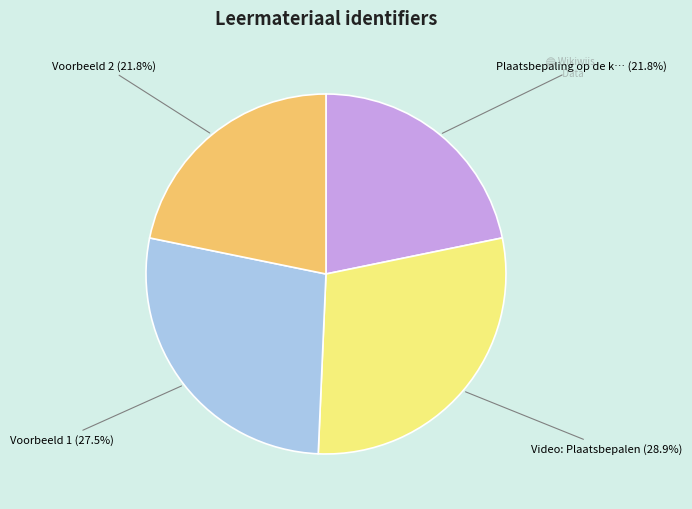

Is there a majority slice in this chart?

No